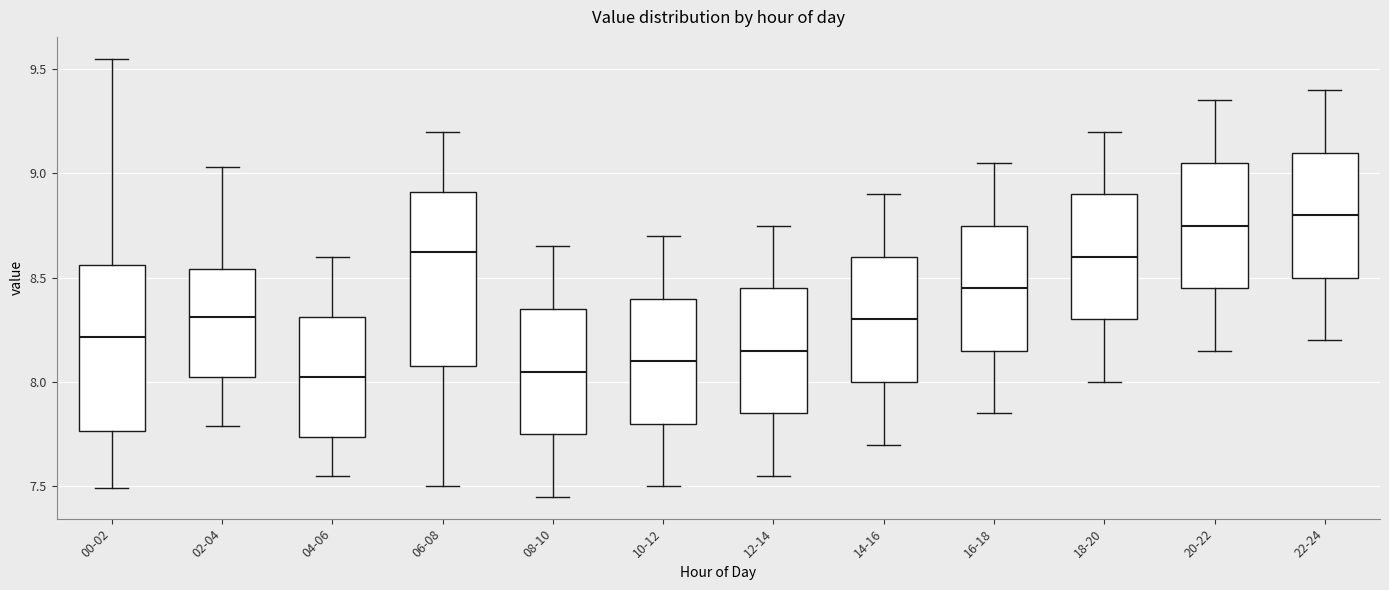

Reading left to right, read every box against the y-axis: the position of its median line, the range the box covers, and the ends of its whiskers. The values are not printed on the chart, so give them approximately, as read against the axis.

00-02: median 8.20, box 7.75 to 8.55, whiskers 7.50 to 9.55
02-04: median 8.30, box 8.05 to 8.55, whiskers 7.80 to 9.05
04-06: median 8.05, box 7.75 to 8.30, whiskers 7.55 to 8.60
06-08: median 8.65, box 8.10 to 8.90, whiskers 7.50 to 9.20
08-10: median 8.05, box 7.75 to 8.35, whiskers 7.45 to 8.65
10-12: median 8.10, box 7.80 to 8.40, whiskers 7.50 to 8.70
12-14: median 8.15, box 7.85 to 8.45, whiskers 7.55 to 8.75
14-16: median 8.30, box 8.00 to 8.60, whiskers 7.70 to 8.90
16-18: median 8.45, box 8.15 to 8.75, whiskers 7.85 to 9.05
18-20: median 8.60, box 8.30 to 8.90, whiskers 8.00 to 9.20
20-22: median 8.75, box 8.45 to 9.05, whiskers 8.15 to 9.35
22-24: median 8.80, box 8.50 to 9.10, whiskers 8.20 to 9.40